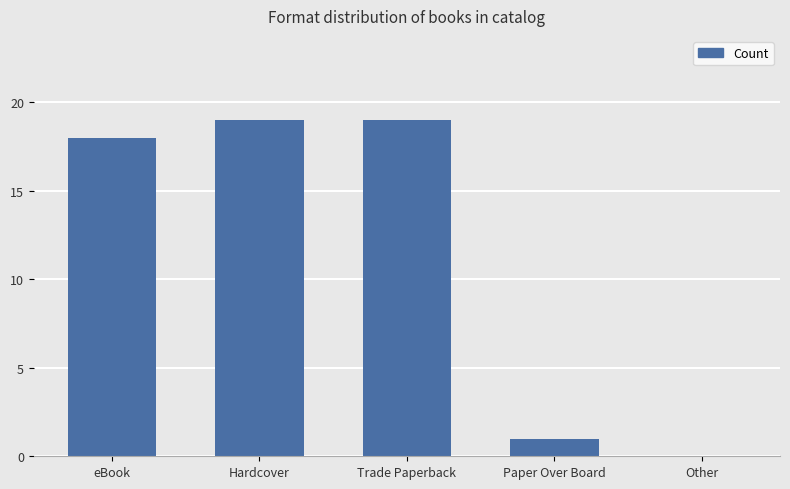

Is it true that the value at Paper Over Board is 1?

True